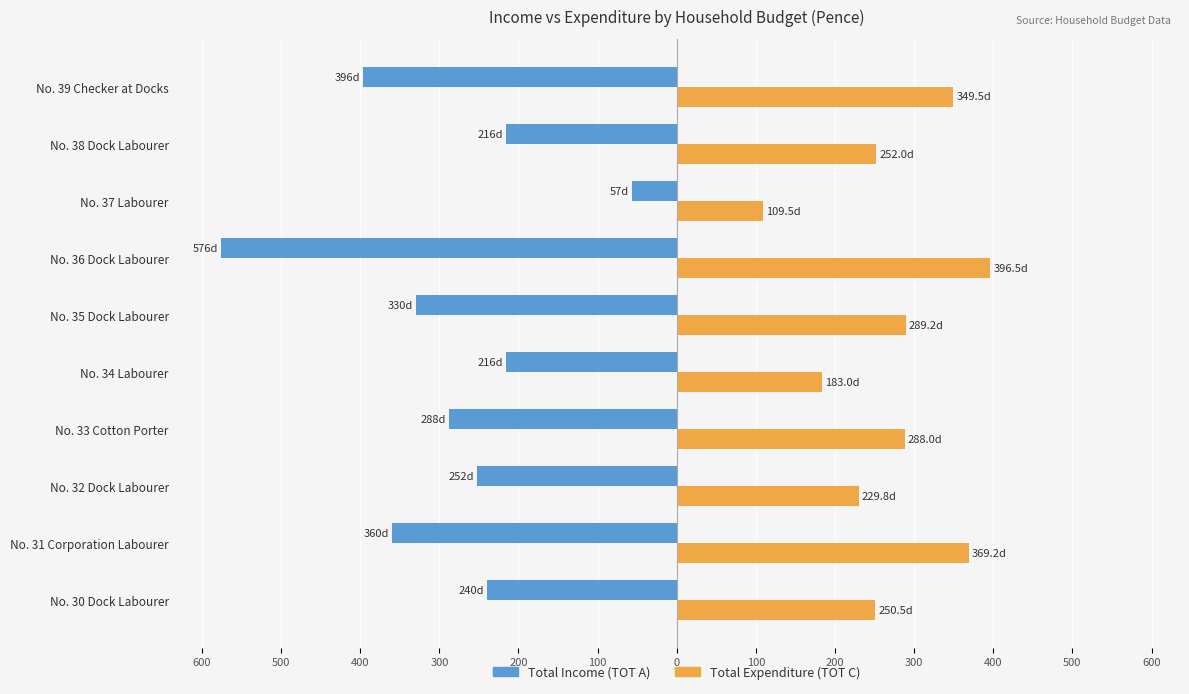

What is the minimum value shown in the chart?

-576.0